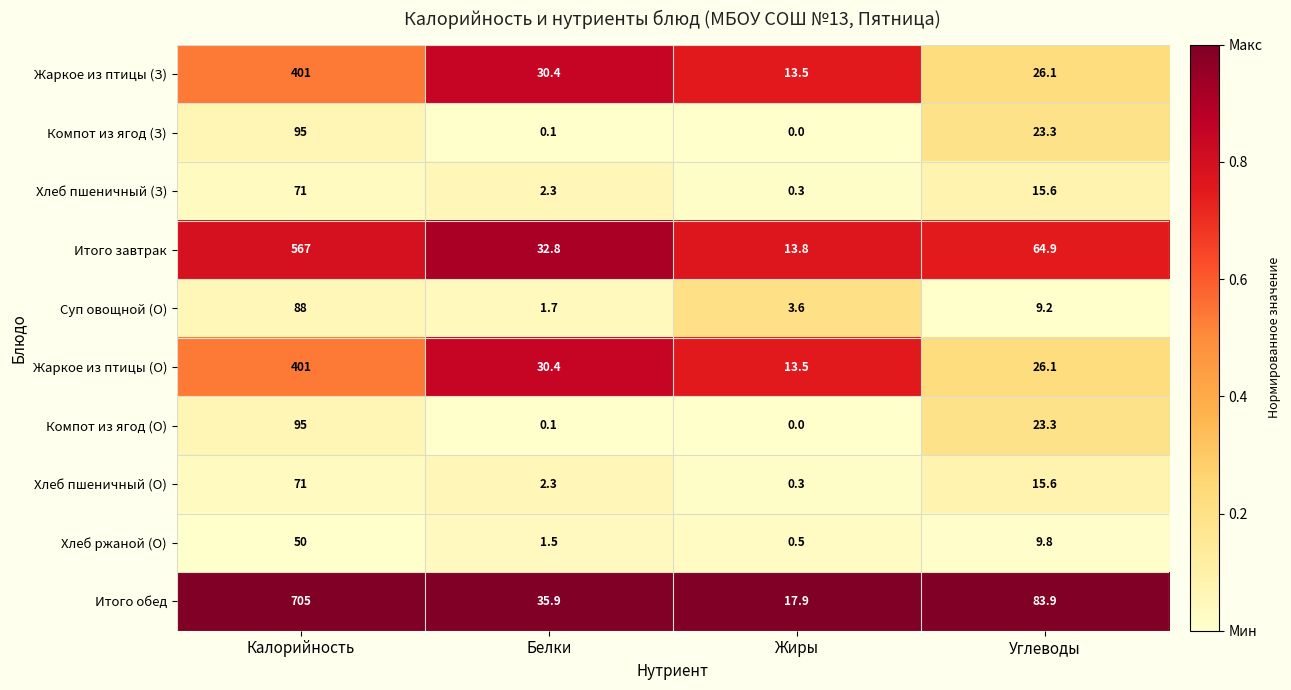

Rank the categories by Суп овощной (О) value from highest to lowest.

Калорийность, Углеводы, Жиры, Белки